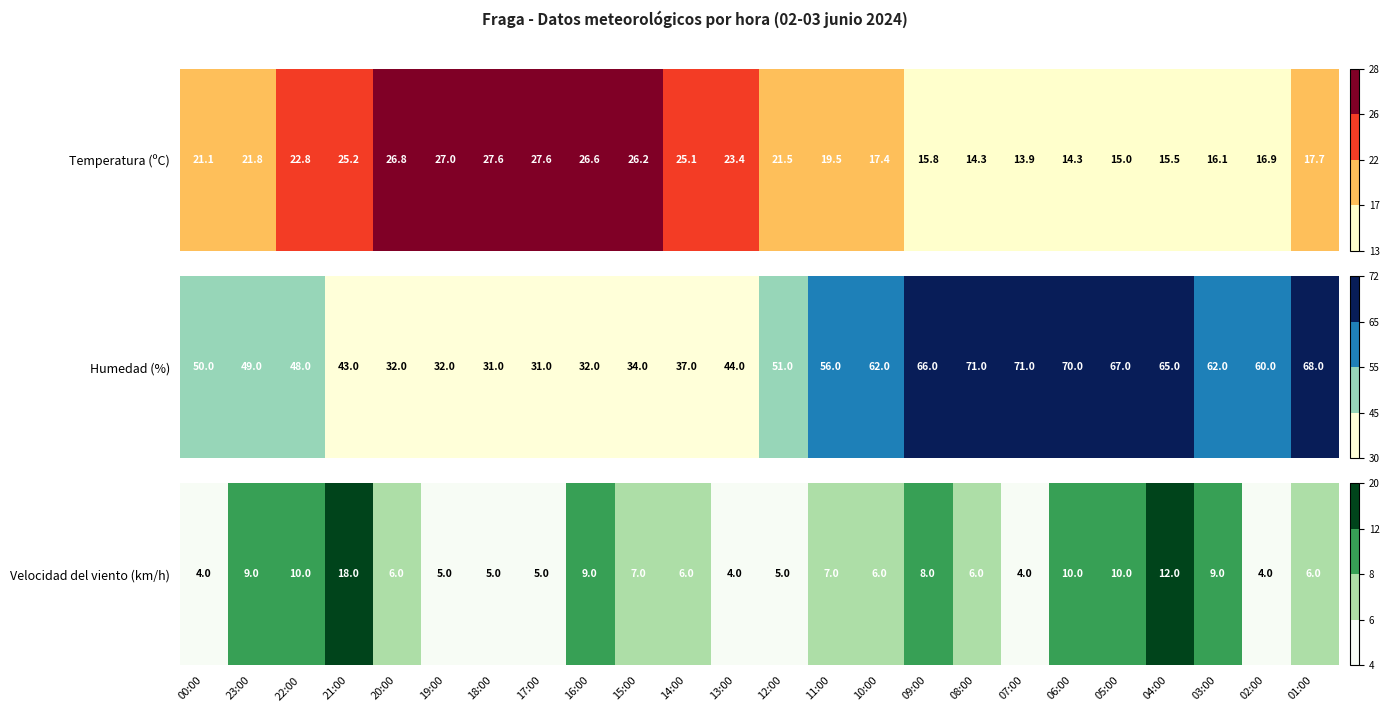

Rank the categories by value from highest to lowest.

21:00, 04:00, 22:00, 06:00, 05:00, 23:00, 16:00, 03:00, 09:00, 15:00, 11:00, 20:00, 14:00, 10:00, 08:00, 01:00, 19:00, 18:00, 17:00, 12:00, 00:00, 13:00, 07:00, 02:00